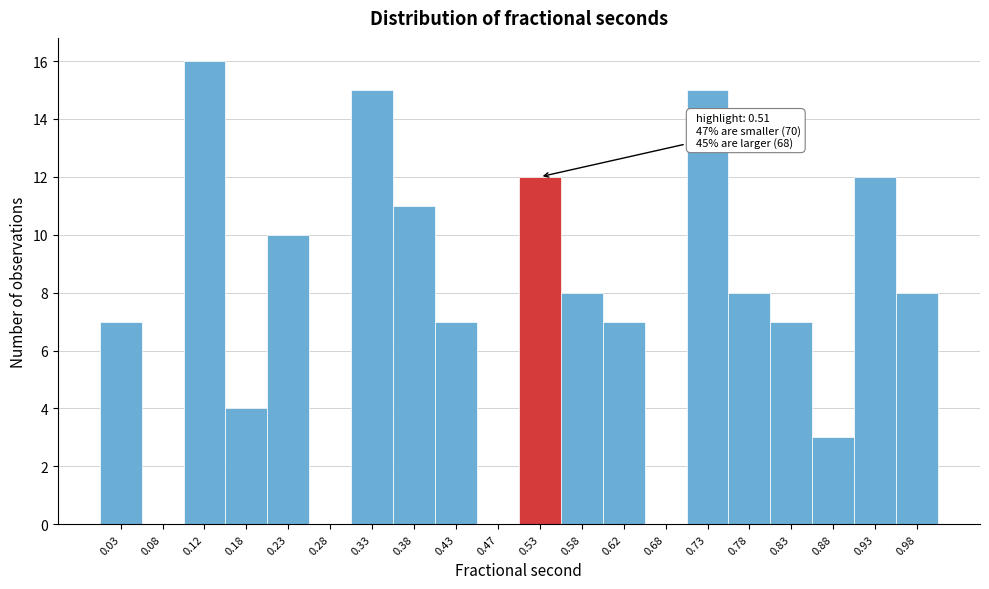

Over which range of the x-axis is the bar tallest?

0.10 to 0.15